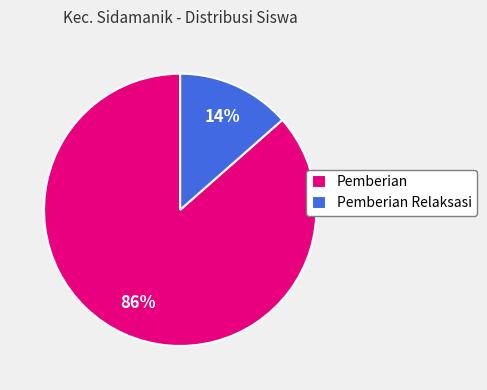

Rank the categories by value from lowest to highest.

Pemberian Relaksasi, Pemberian